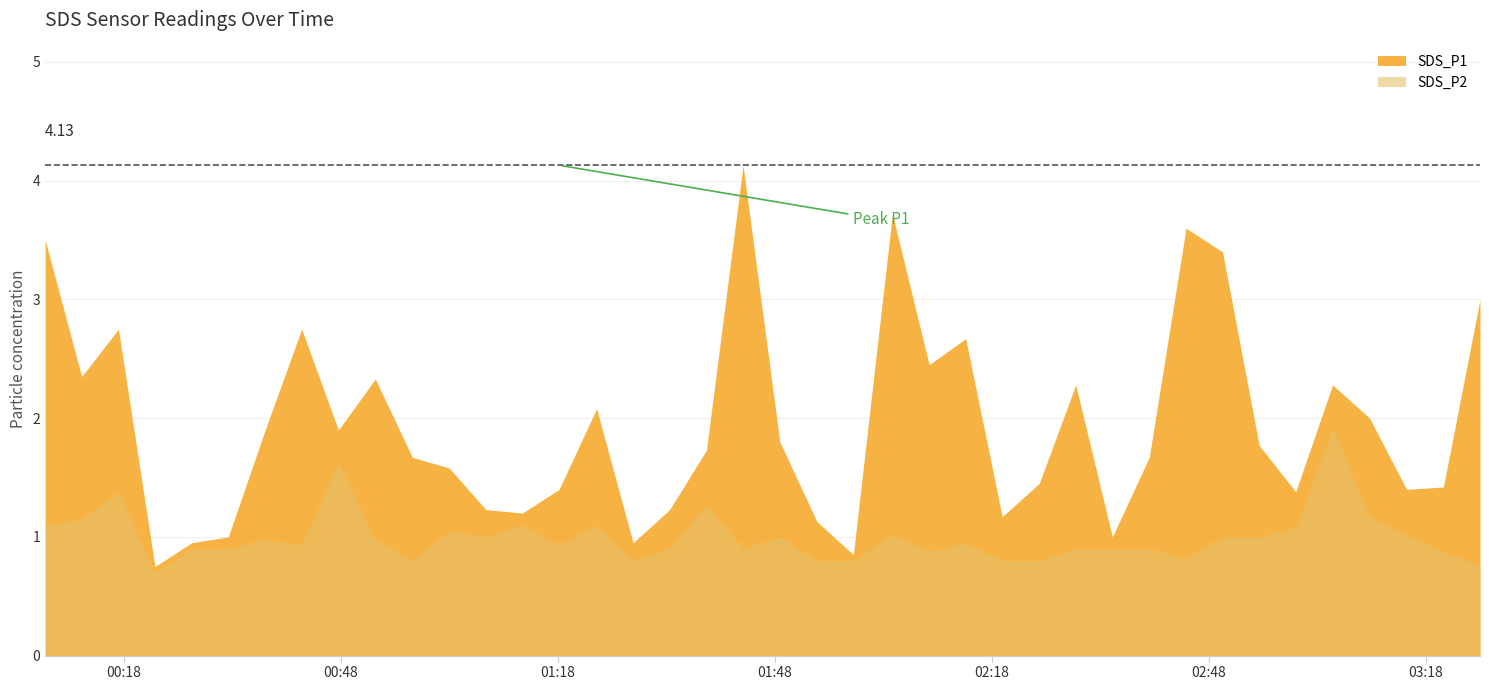

What is the maximum value for SDS_P2?

1.9